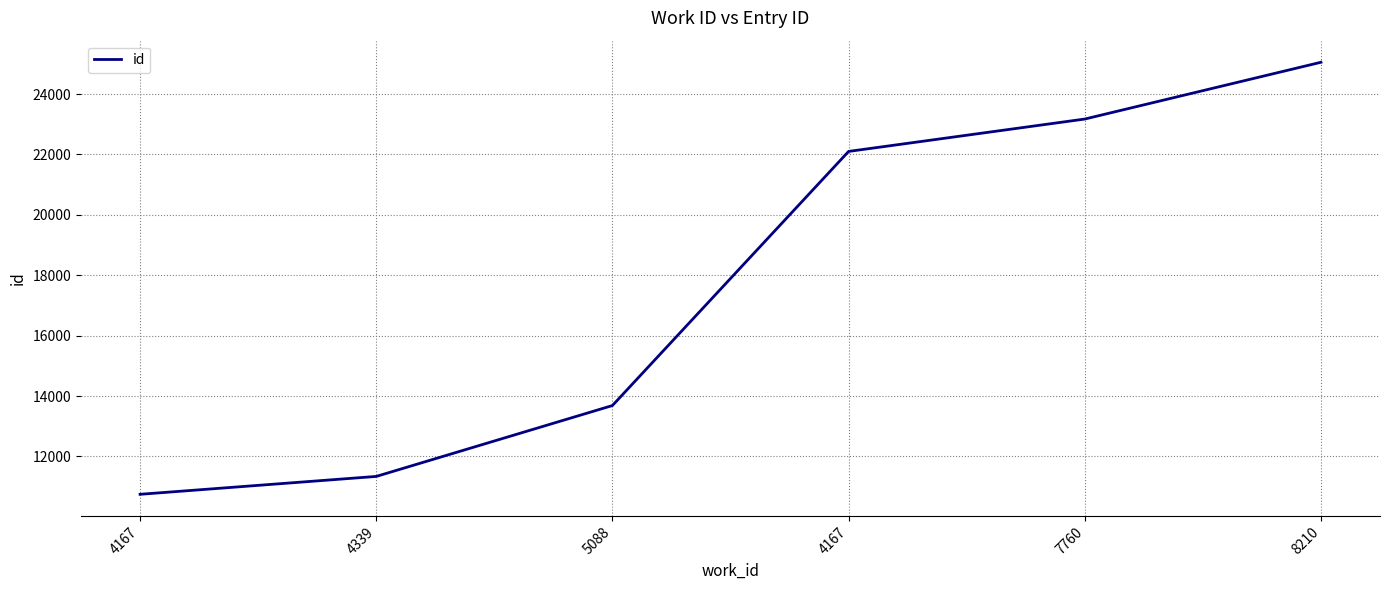

Approximately how many times larger is the value at 5088 compared to 4167?

0.6